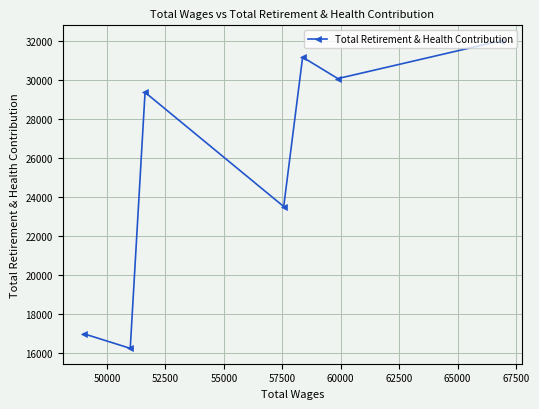

What is the difference between the maximum and second lowest values?

15022